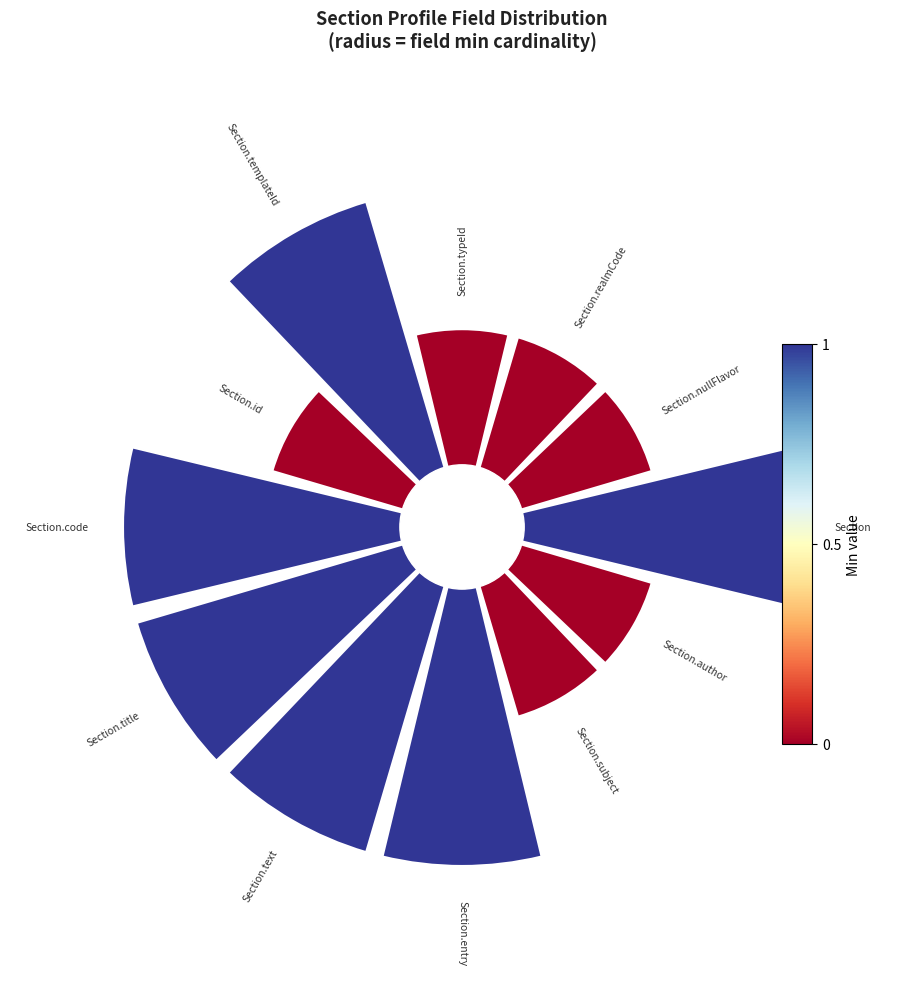

True or false: 7 accounts for 2% of the total.

False